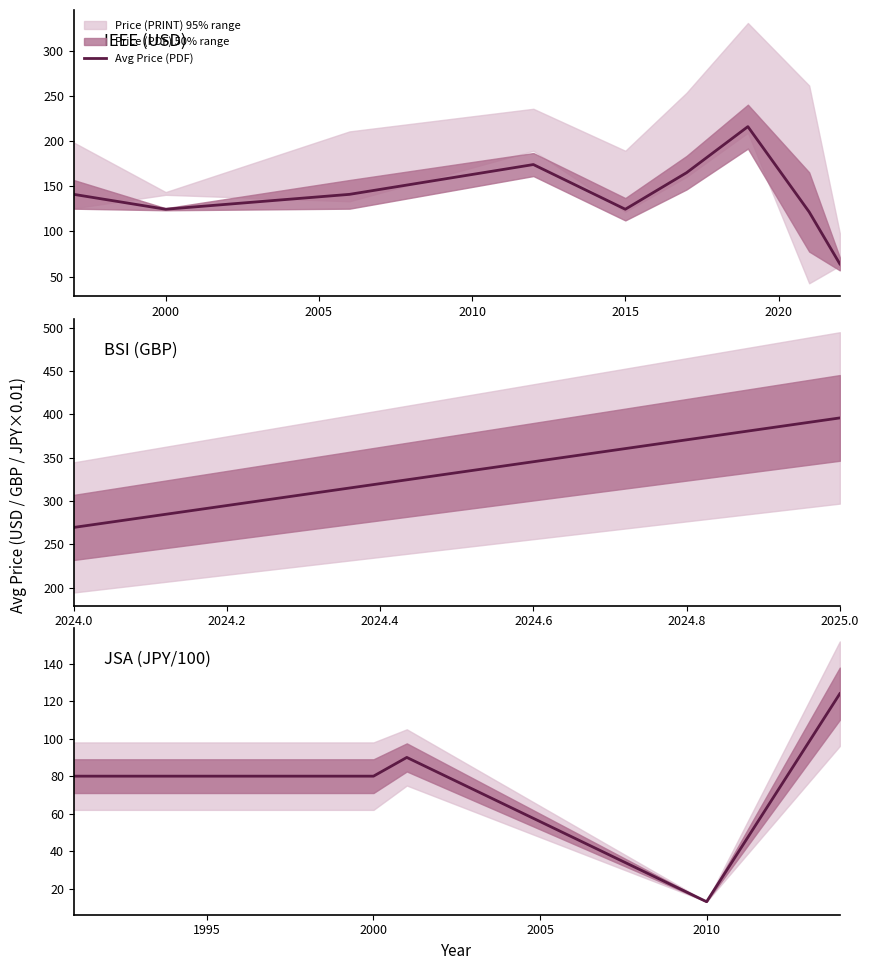

How many data points does each series have?

24